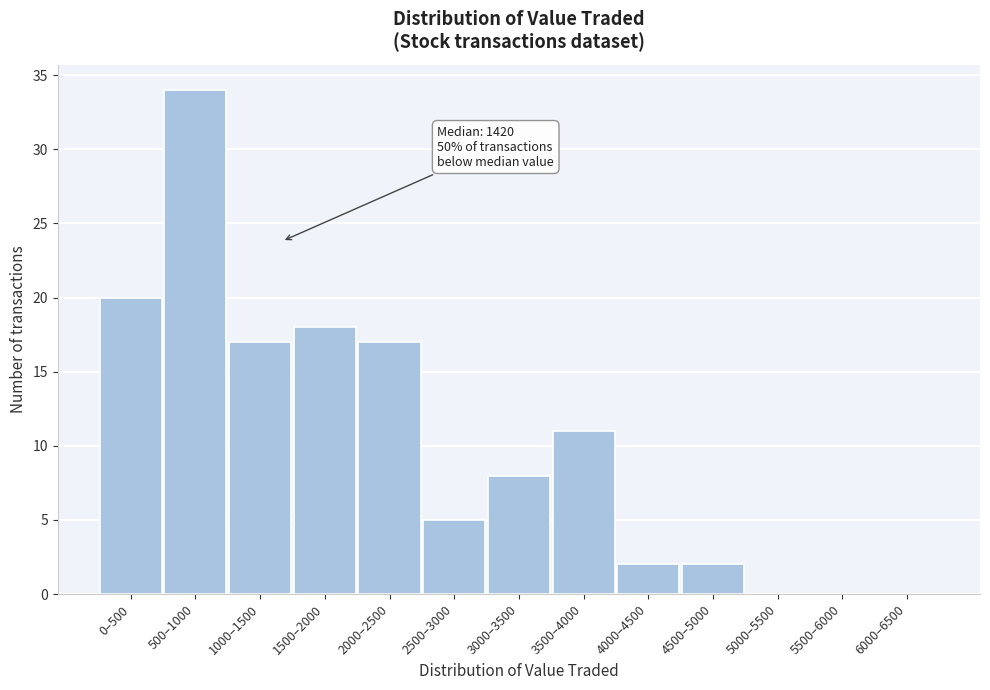

Reading right to left, extract all data points from this chart.

6000–6500=0	5500–6000=0	5000–5500=0	4500–5000=2	4000–4500=2	3500–4000=11	3000–3500=8	2500–3000=5	2000–2500=17	1500–2000=18	1000–1500=17	500–1000=34	0–500=20